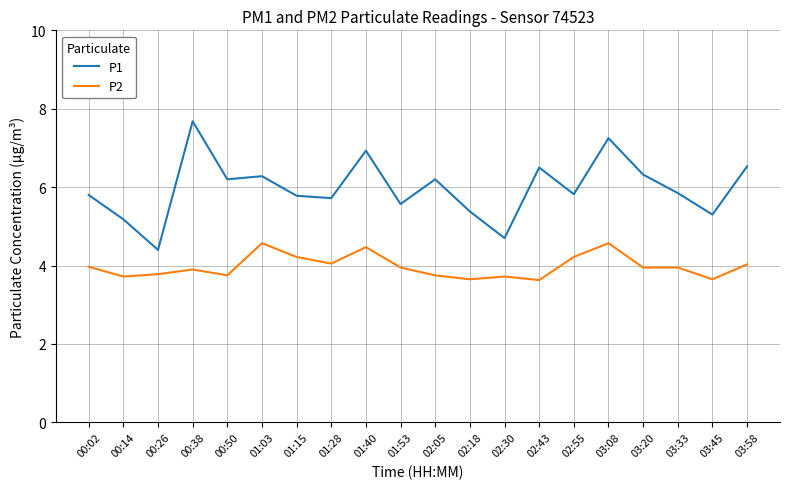

What are all the series names shown in the legend?

P1, P2